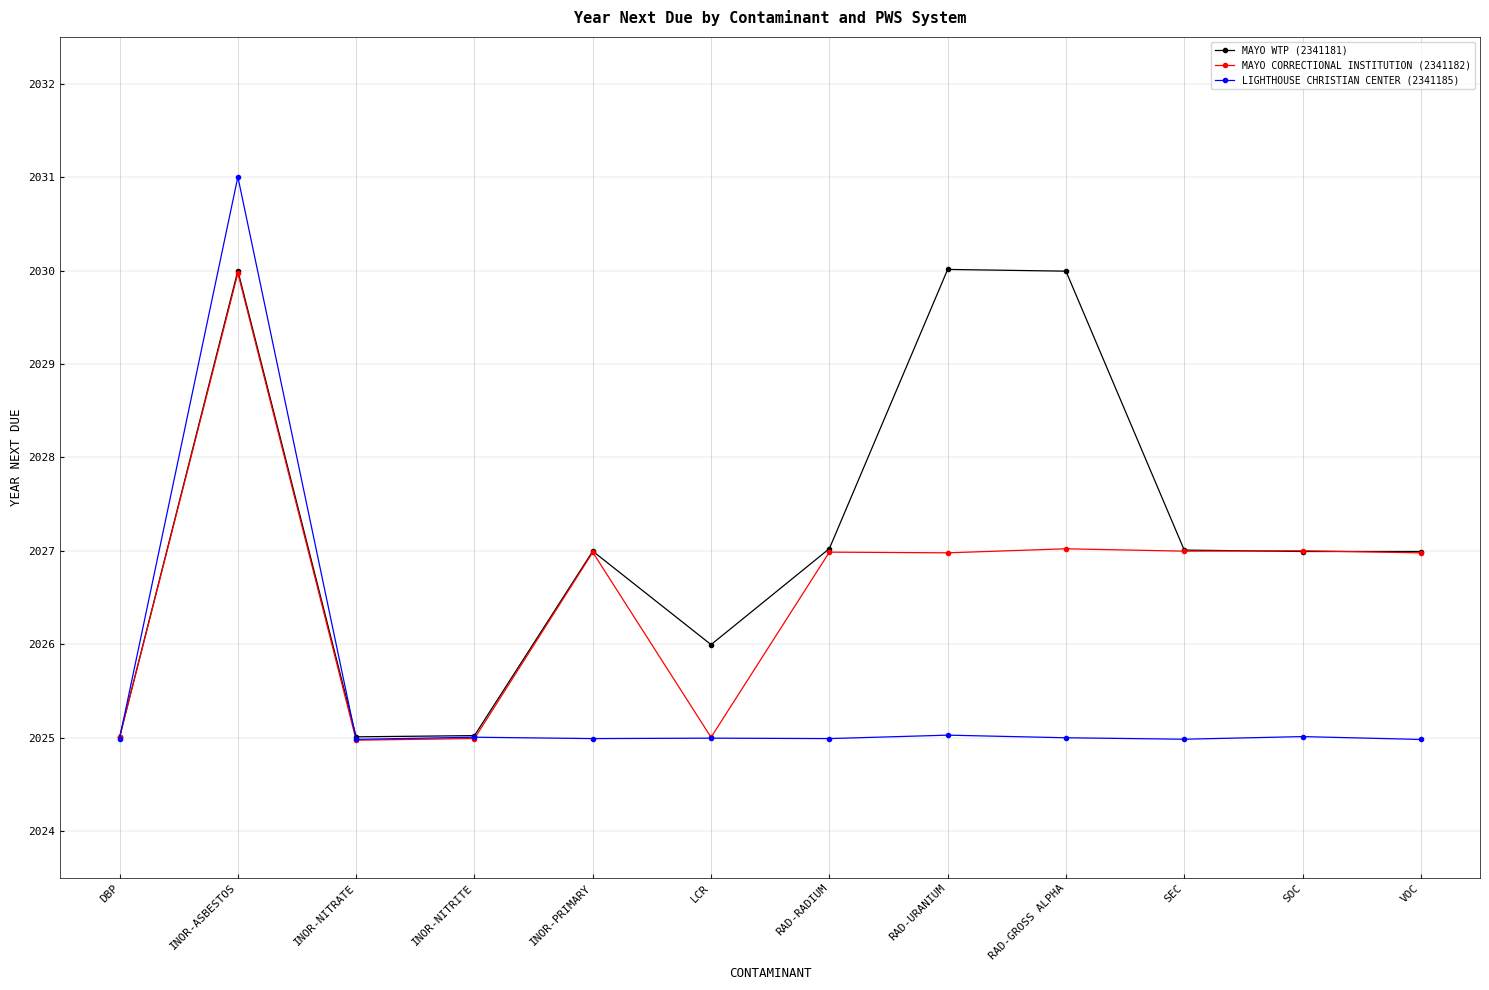

List the series in order of their overall mean, highest first.

MAYO WTP (2341181), MAYO CORRECTIONAL INSTITUTION (2341182), LIGHTHOUSE CHRISTIAN CENTER (2341185)